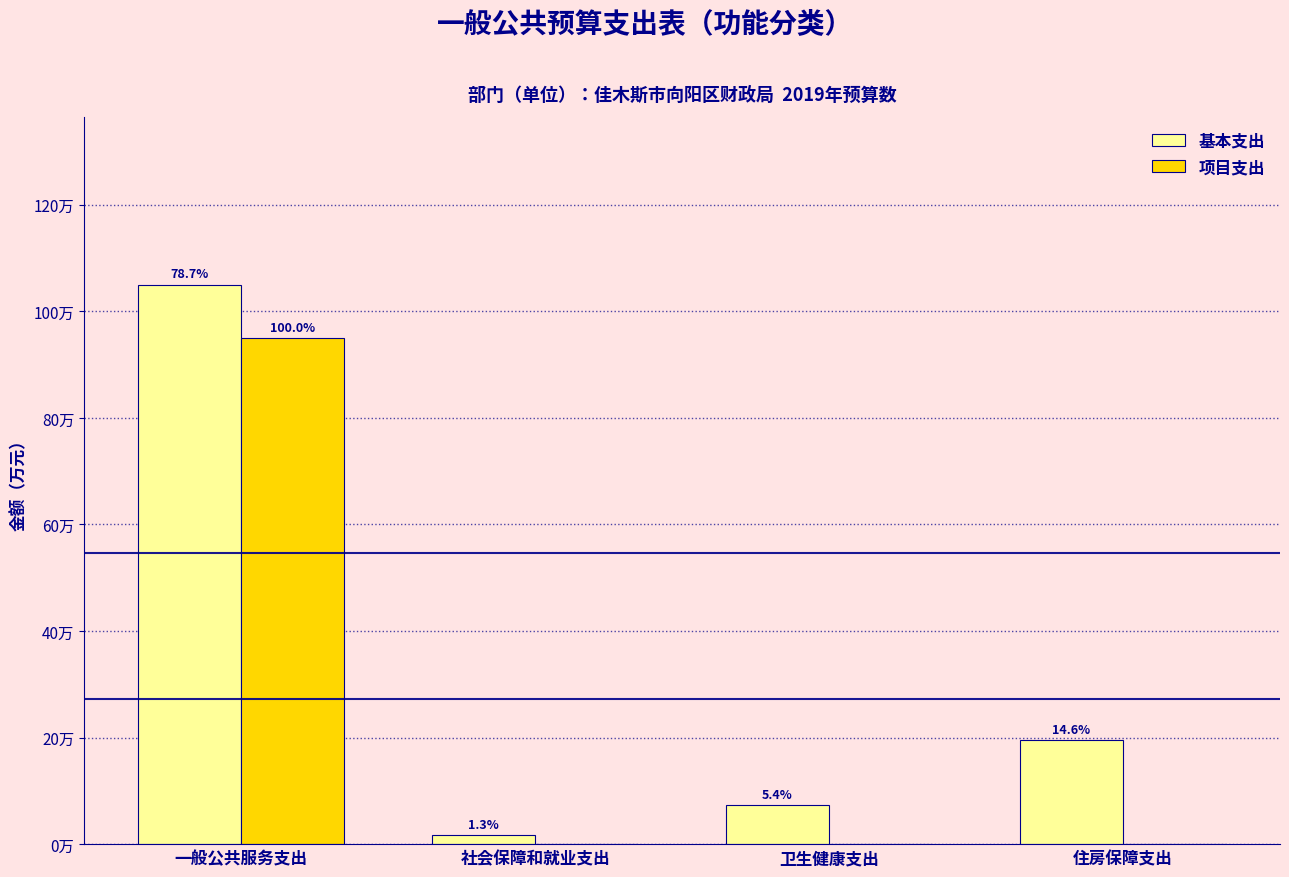

List the labels in order of 基本支出 value, smallest first.

社会保障和就业支出, 卫生健康支出, 住房保障支出, 一般公共服务支出